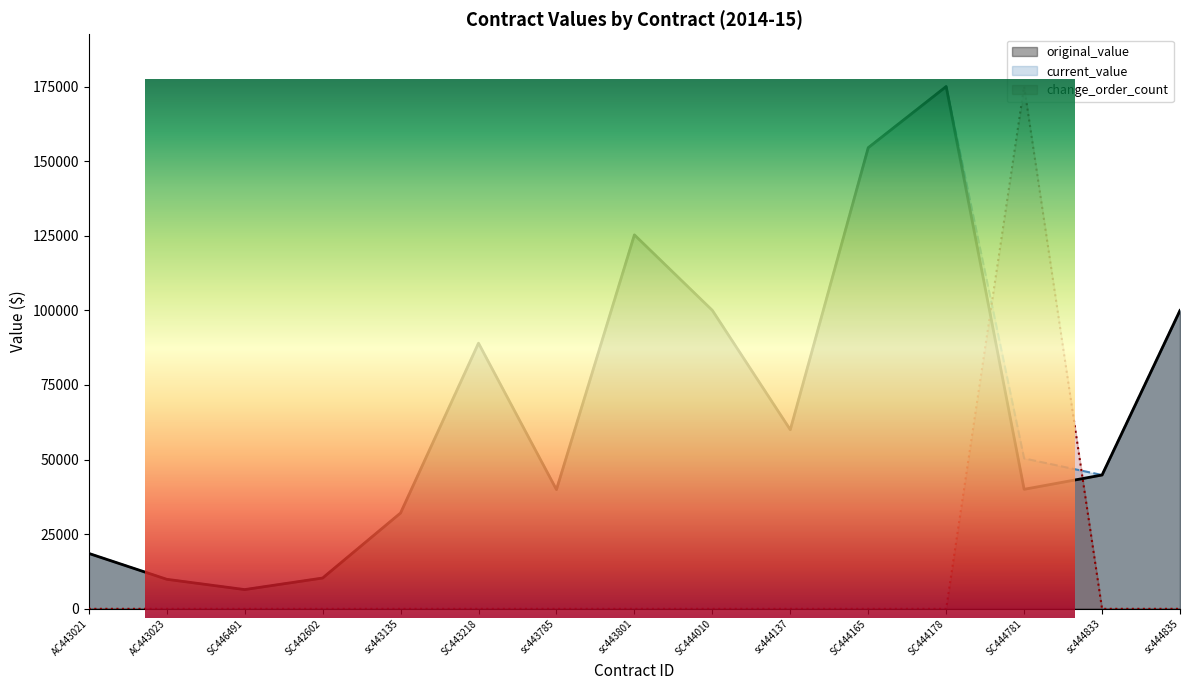

Reading right to left, extract all data points from this chart.

original_value: 99970.0	44840.4	40050.0	175000.0	154498.3	60000.0	100000.0	125300.0	39942.8	89010.0	32109.8	10320.9	6450.0	9897.7	18567.0
current_value: 99970.0	44840.4	50400.0	175000.0	154498.3	60000.0	100000.0	125300.0	39942.8	89010.0	32109.8	10320.9	6450.0	9897.7	18567.0
change_order_count: 0.0	0.0	175000.0	0.0	0.0	0.0	0.0	0.0	0.0	0.0	0.0	0.0	0.0	0.0	0.0